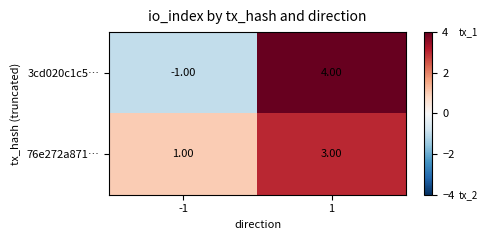

Which series changed the most between -1 and 1?

3cd020c1c5…